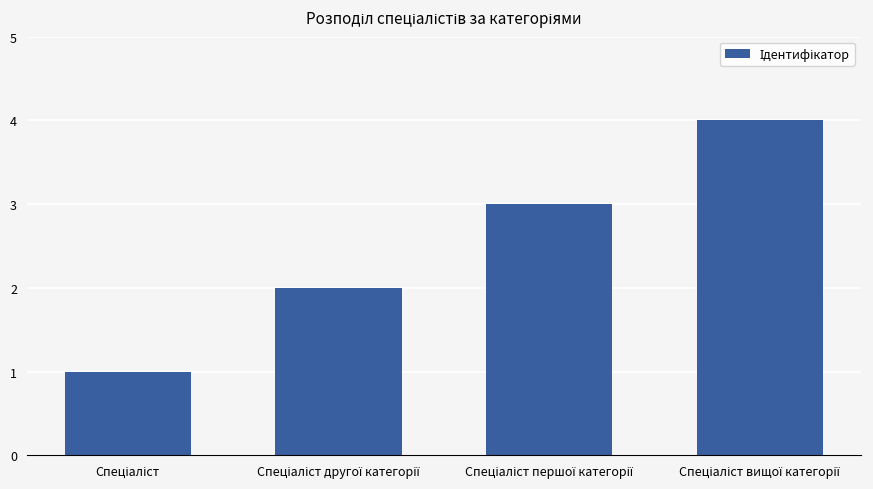

What is the difference between the maximum and minimum values?

3